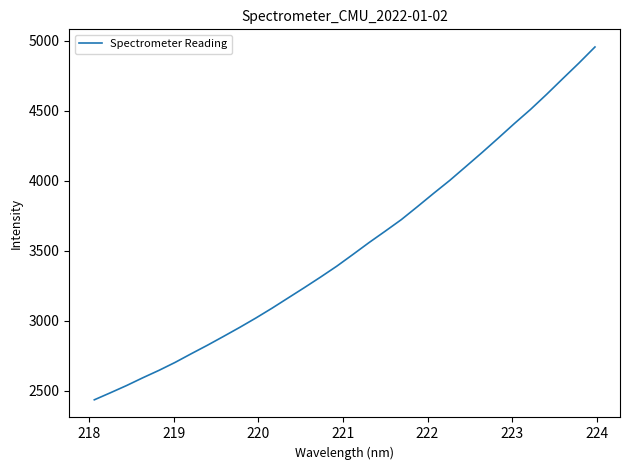

What is the difference between the maximum and minimum values?

2521.6